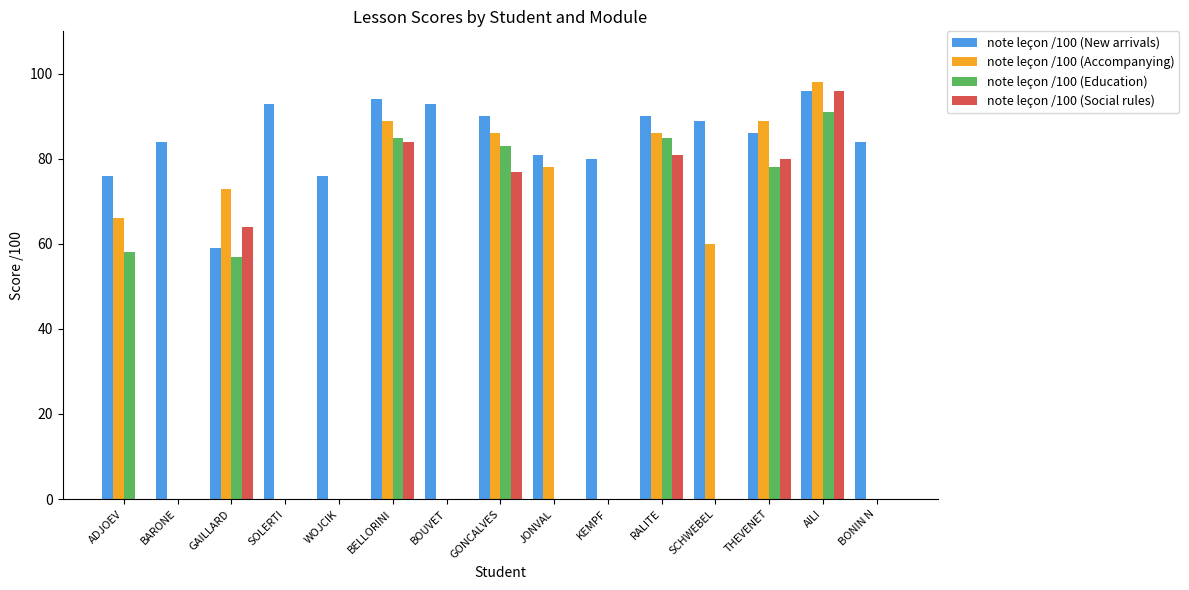

Read the note leçon /100 (New arrivals) value at SOLERTI.

93